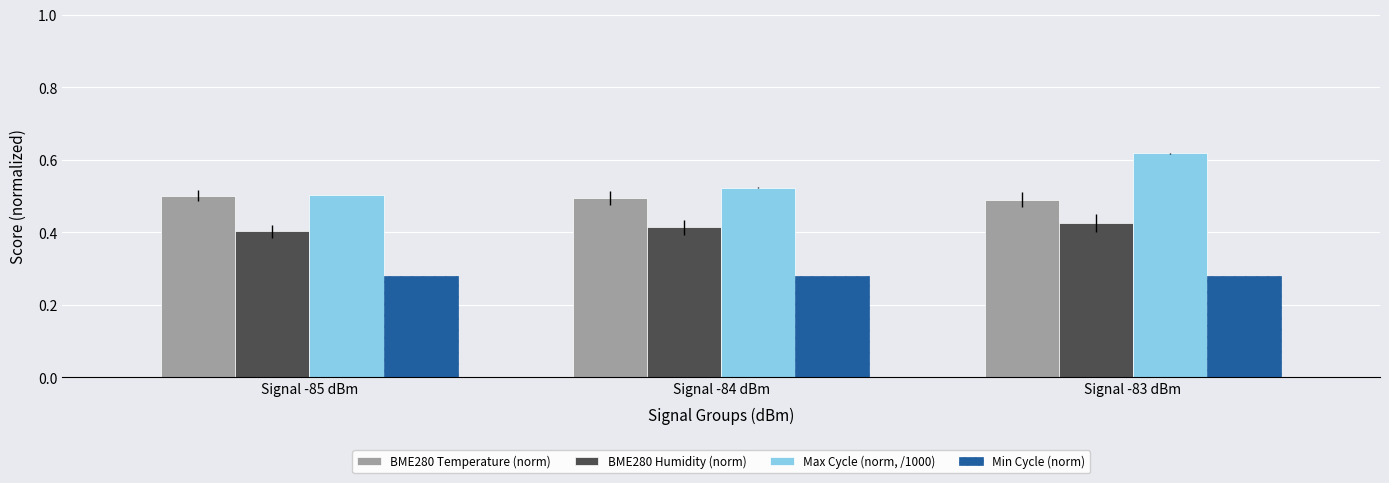

Count the Max Cycle (norm, /1000) values in the range 0 to 1.

3